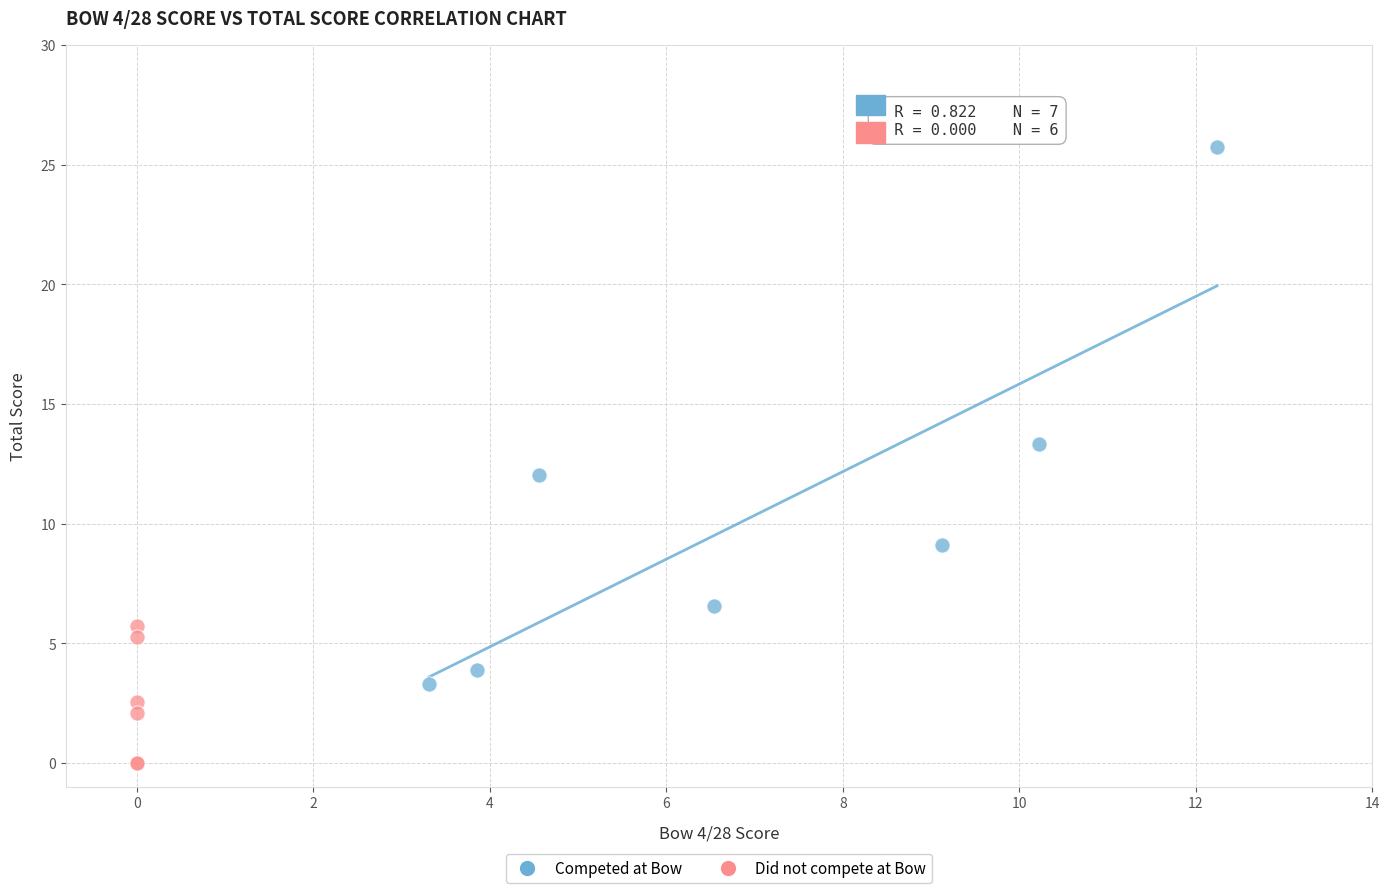

Which series reaches the minimum Y coordinate?

Did not compete at Bow